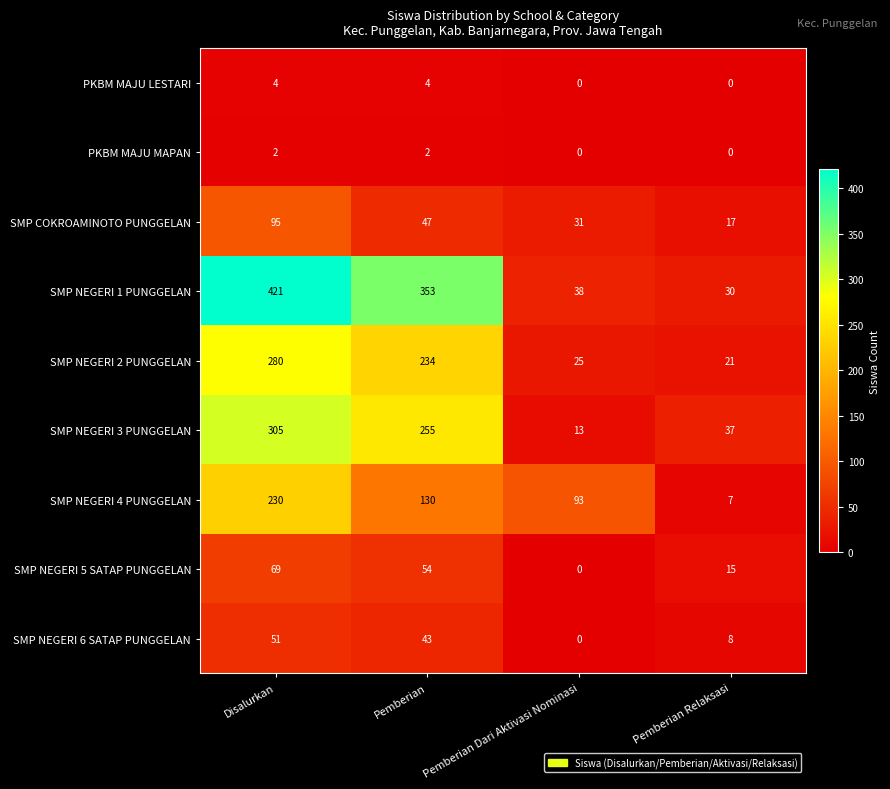

Between Pemberian and Pemberian Dari Aktivasi Nominasi, which series saw the biggest shift?

SMP NEGERI 1 PUNGGELAN